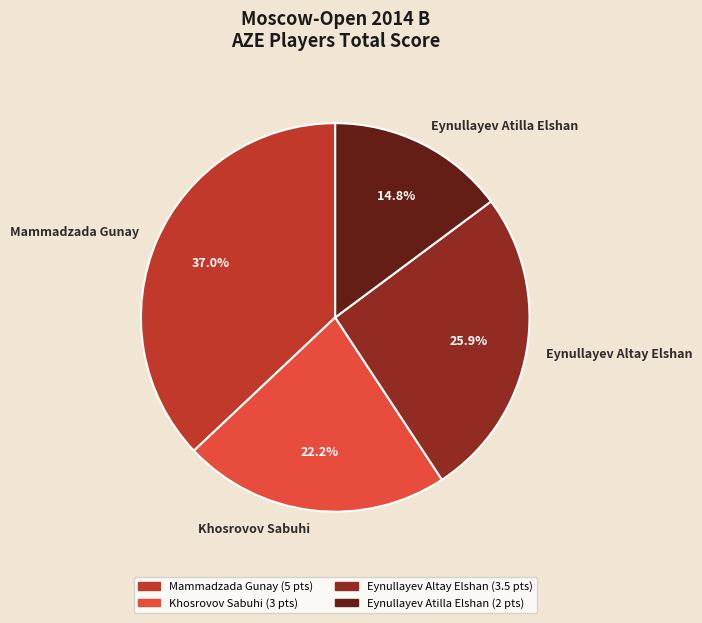

Is Khosrovov Sabuhi the majority of the pie?

No